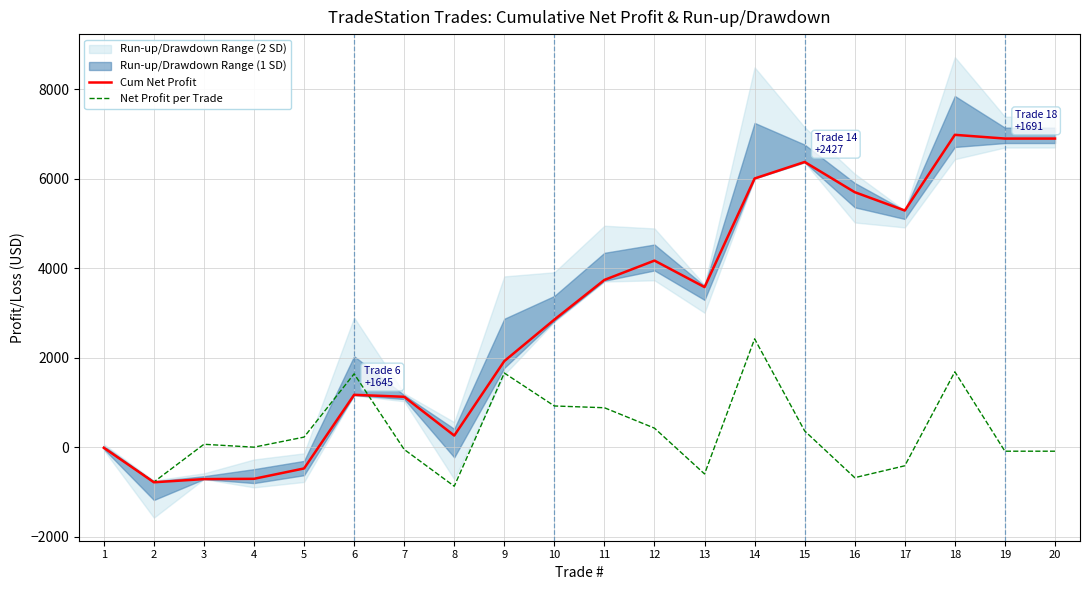

Where is the first local minimum for Net Profit per Trade?

2